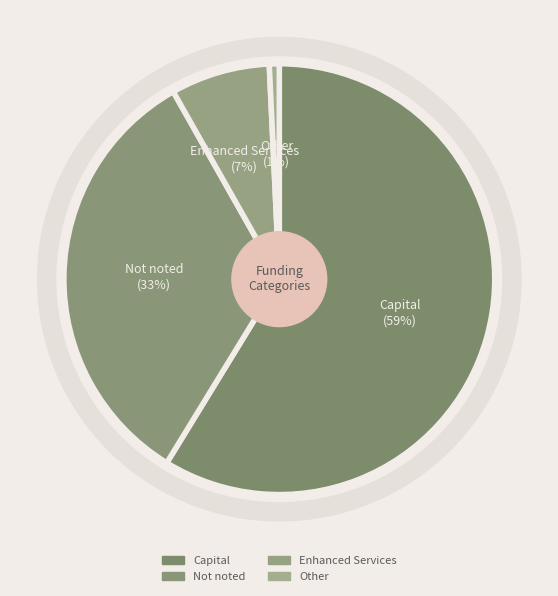

To the nearest percent, what is the combined percentage of Enhanced Services and Capital?

66%